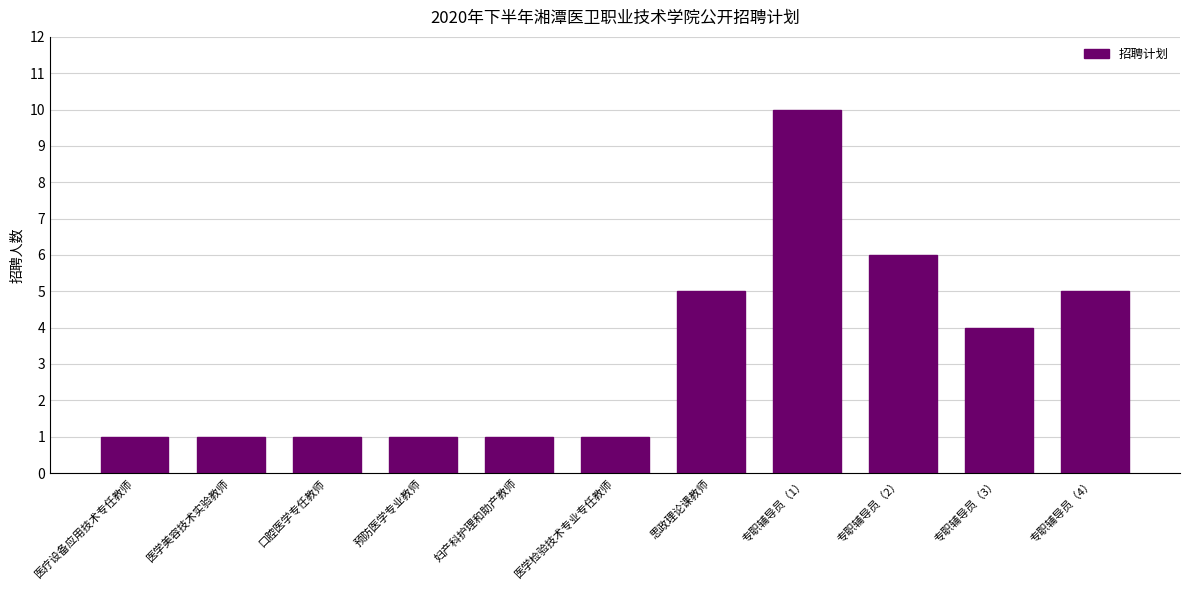

The chart shows a value of 5 at 思政理论课教师. True or false?

True